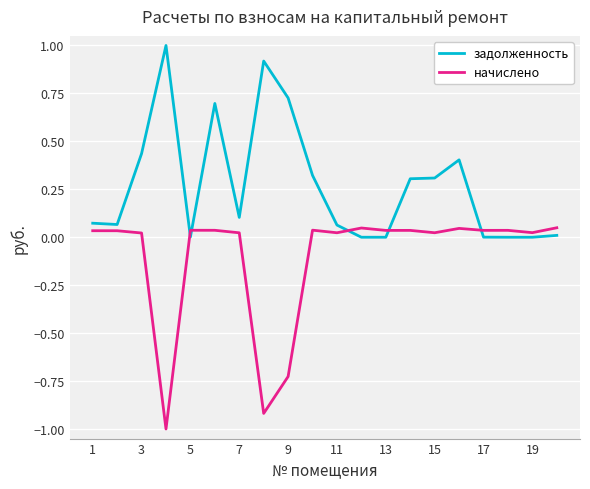

True or false: начислено and задолженность intersect in this chart.

True